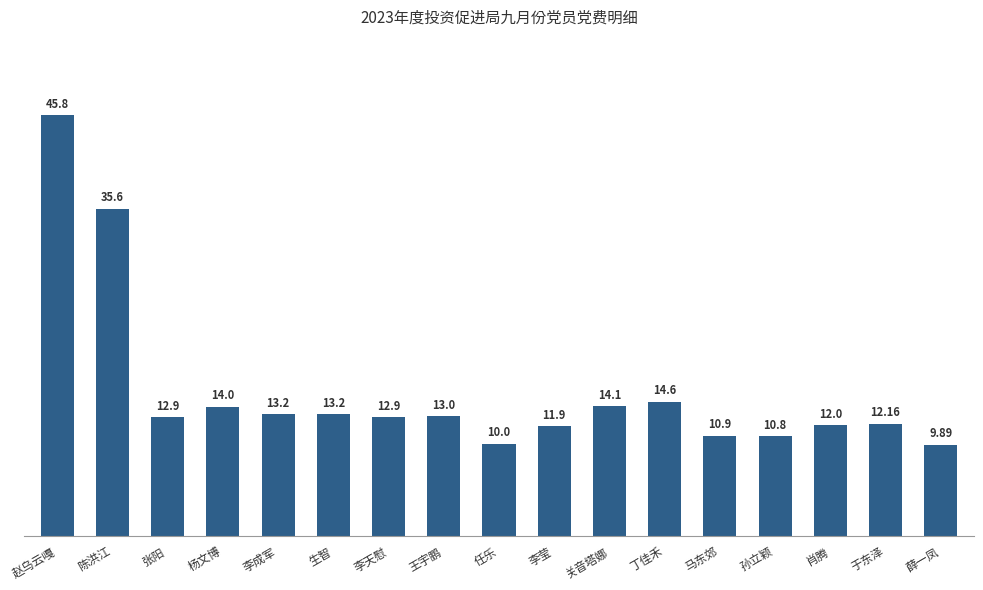

What is the sum of the values at 任乐 and 李莹?

21.9